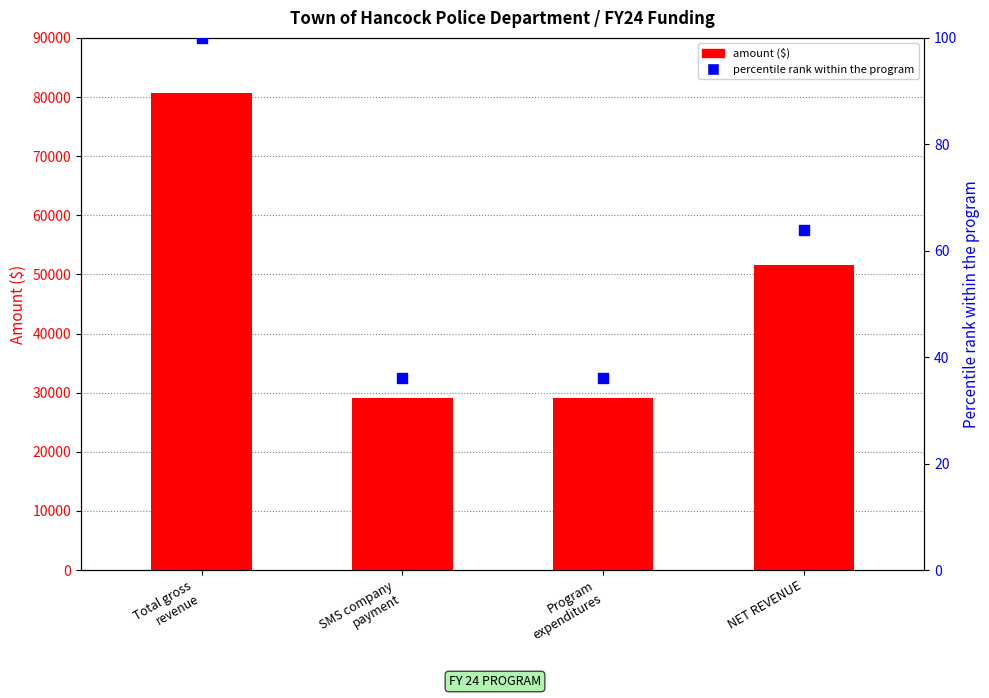

Which series has the largest total across all categories?

amount ($)